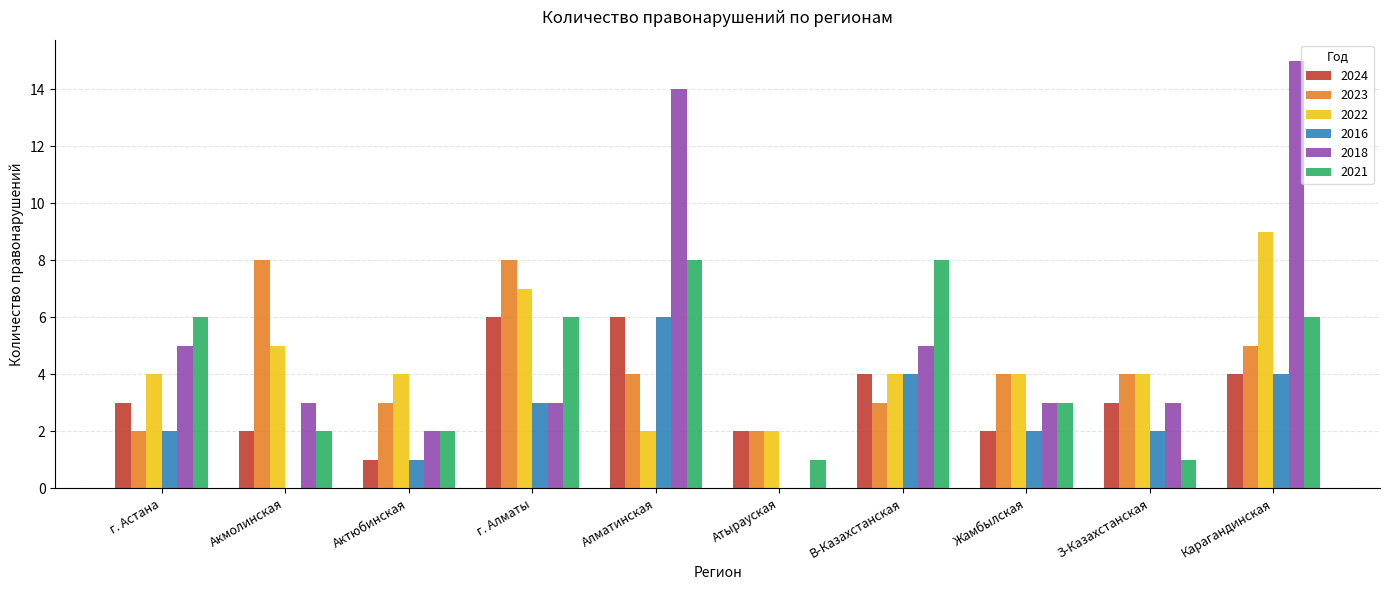

Which series has the largest total across all categories?

2018